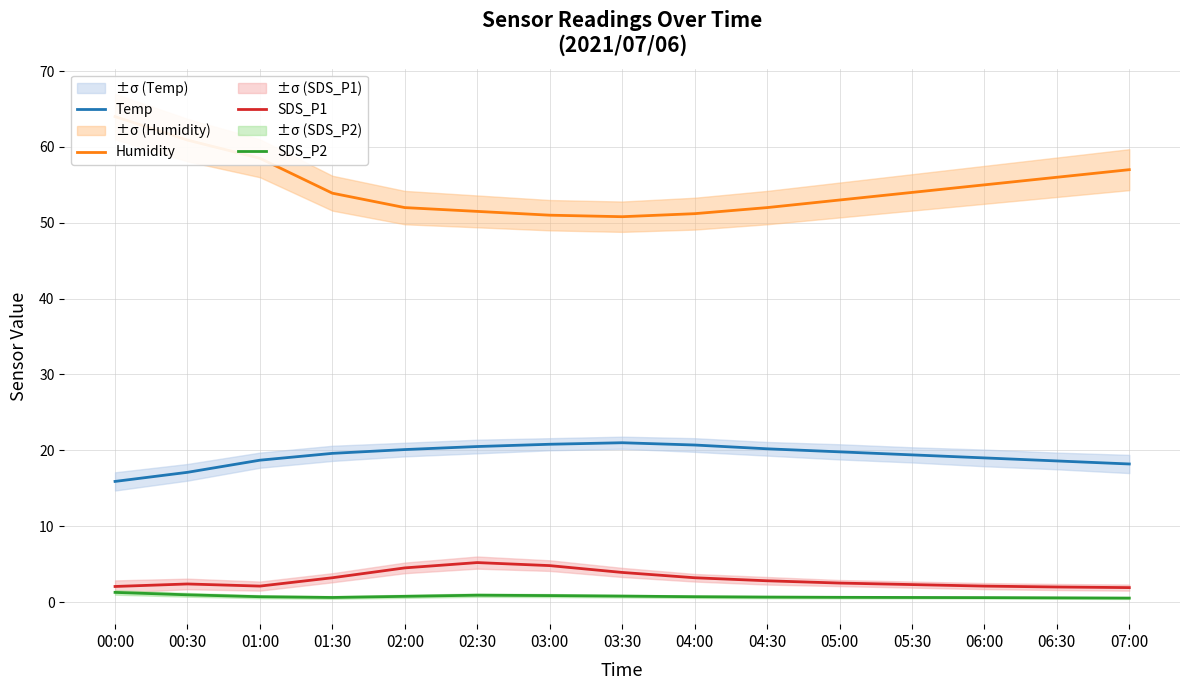

What is the approximate value of Temp at 06:00?

19.0